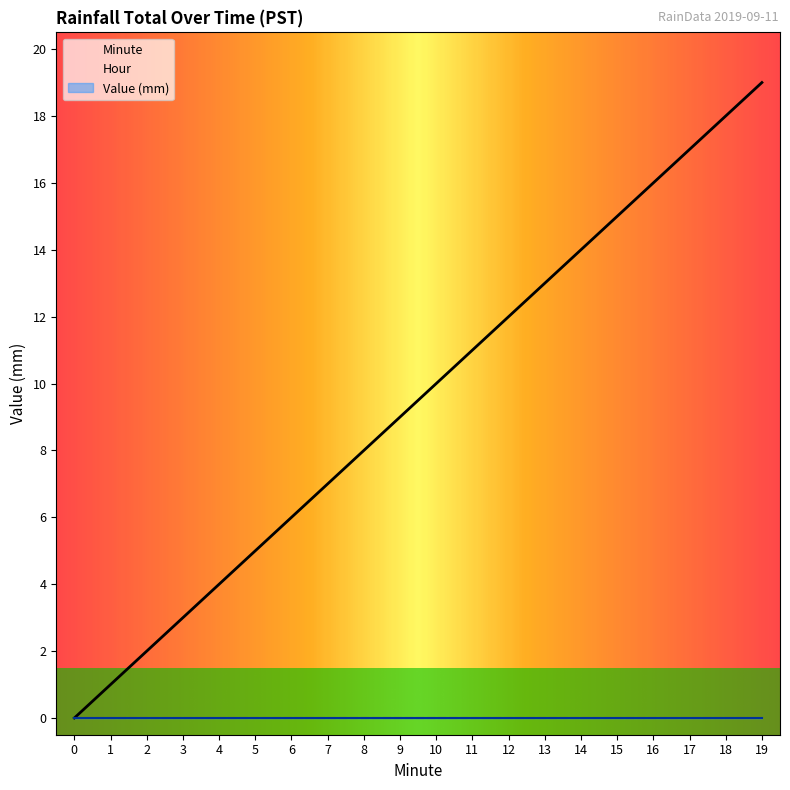

Is the value of Value (mm) at 16 greater than the value of Hour at 7?

No